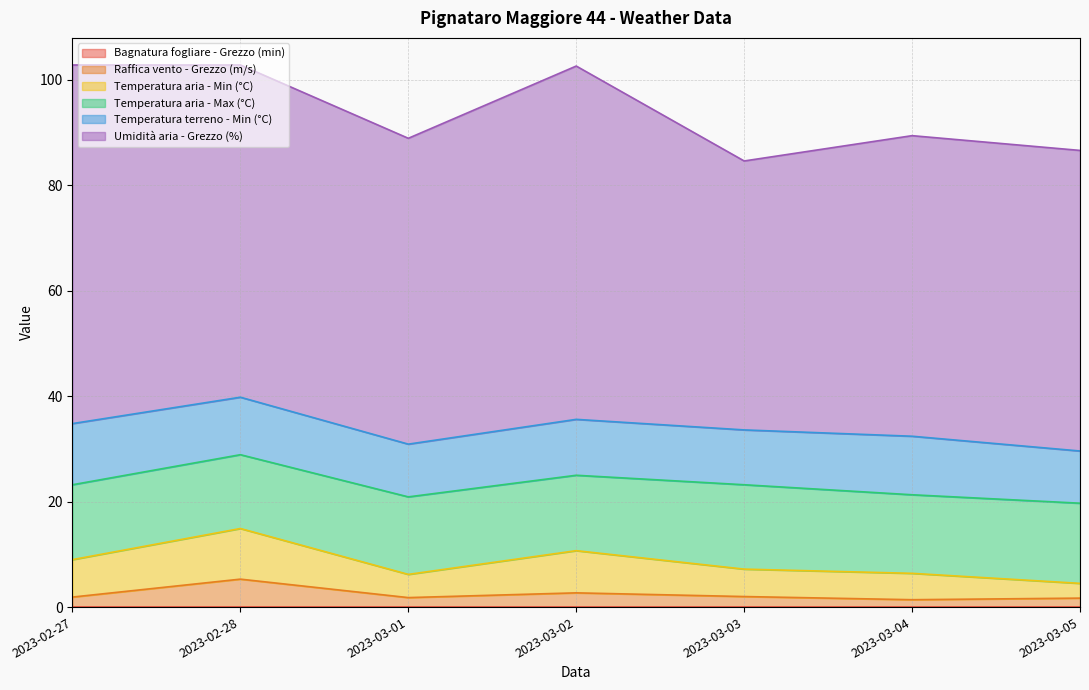

True or false: Umidità aria - Grezzo (%) and Temperatura terreno - Min (°C) cross at least once.

False